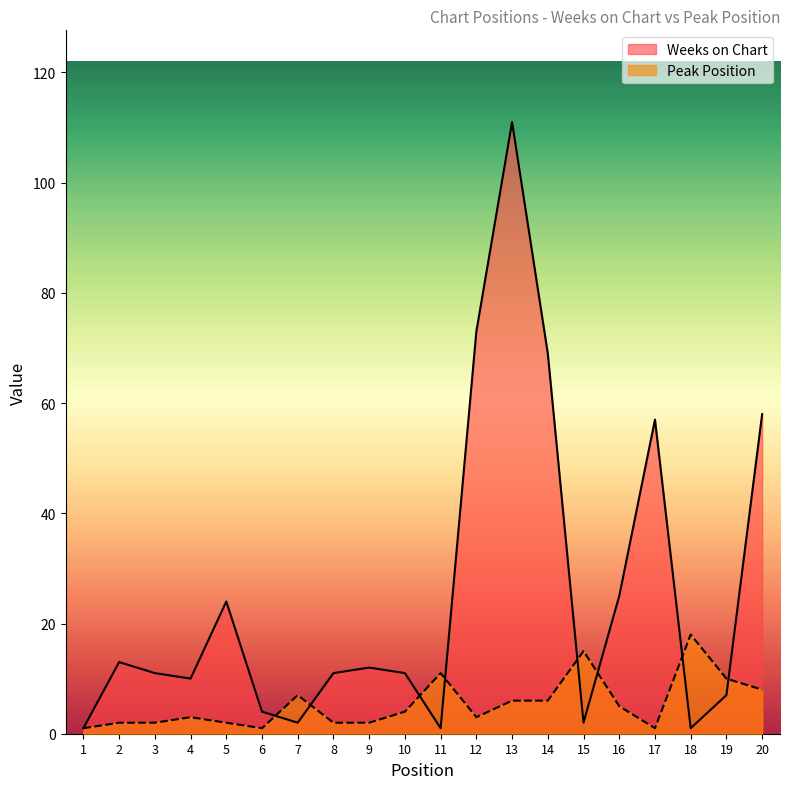

After their last crossing, which series has the higher values: Peak Position or Weeks on Chart?

Weeks on Chart